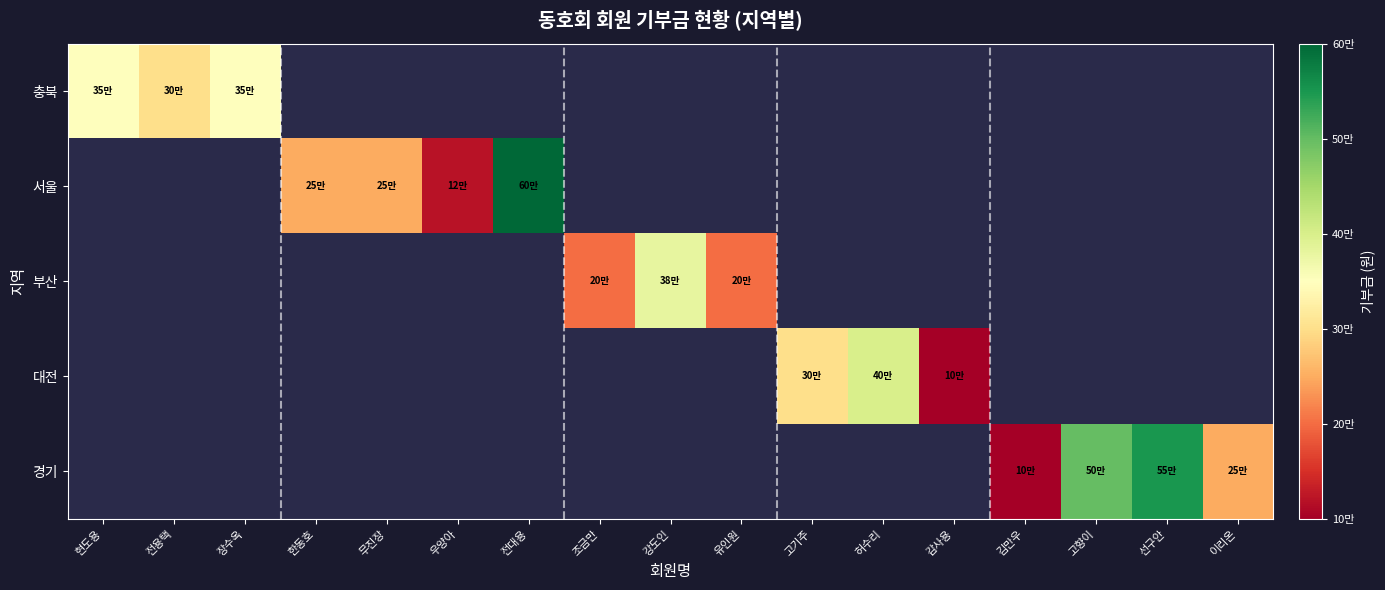

Count the number of categories in the chart.

17